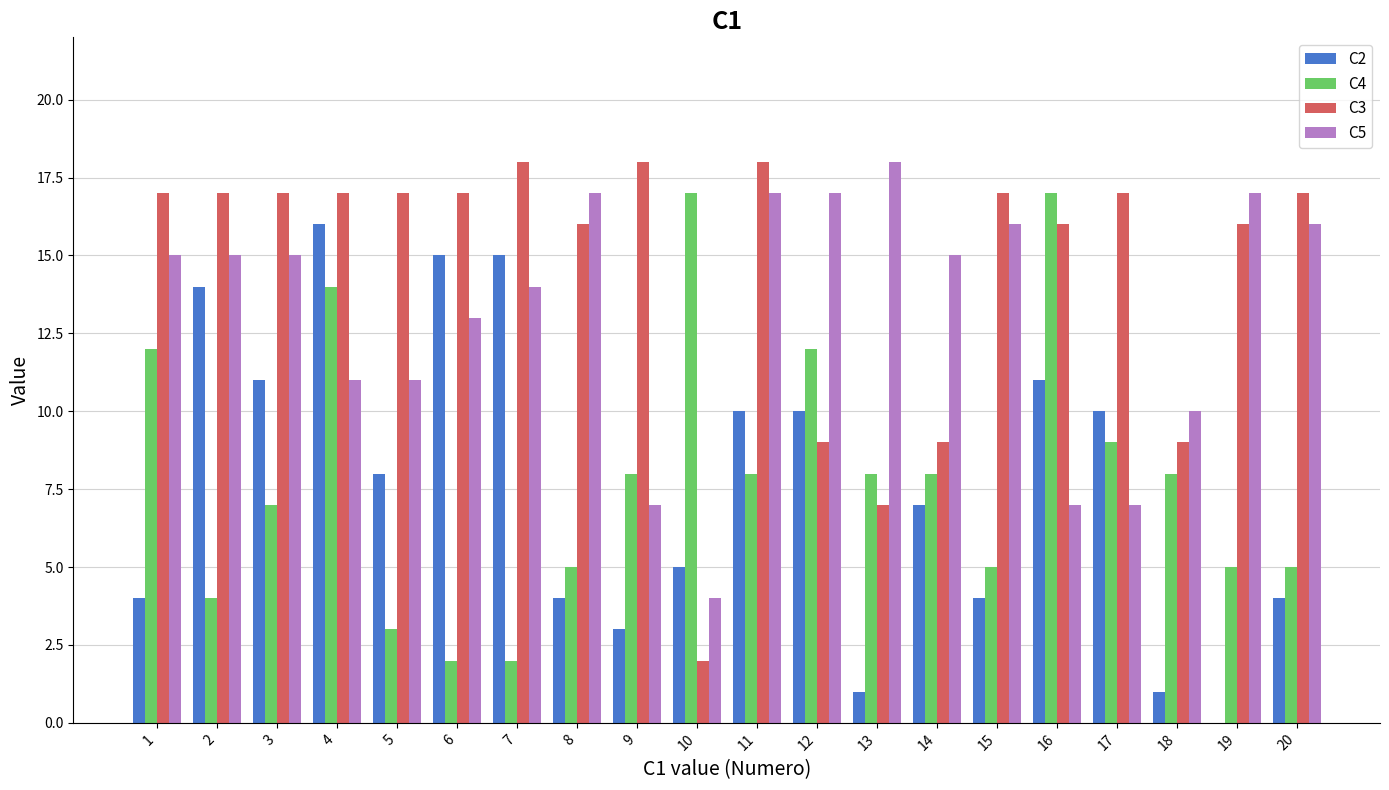

Reading left to right, what are all the values shown in this chart?

C2: 1=4	2=14	3=11	4=16	5=8	6=15	7=15	8=4	9=3	10=5	11=10	12=10	13=1	14=7	15=4	16=11	17=10	18=1	19=0	20=4
C4: 1=12	2=4	3=7	4=14	5=3	6=2	7=2	8=5	9=8	10=17	11=8	12=12	13=8	14=8	15=5	16=17	17=9	18=8	19=5	20=5
C3: 1=17	2=17	3=17	4=17	5=17	6=17	7=18	8=16	9=18	10=2	11=18	12=9	13=7	14=9	15=17	16=16	17=17	18=9	19=16	20=17
C5: 1=15	2=15	3=15	4=11	5=11	6=13	7=14	8=17	9=7	10=4	11=17	12=17	13=18	14=15	15=16	16=7	17=7	18=10	19=17	20=16